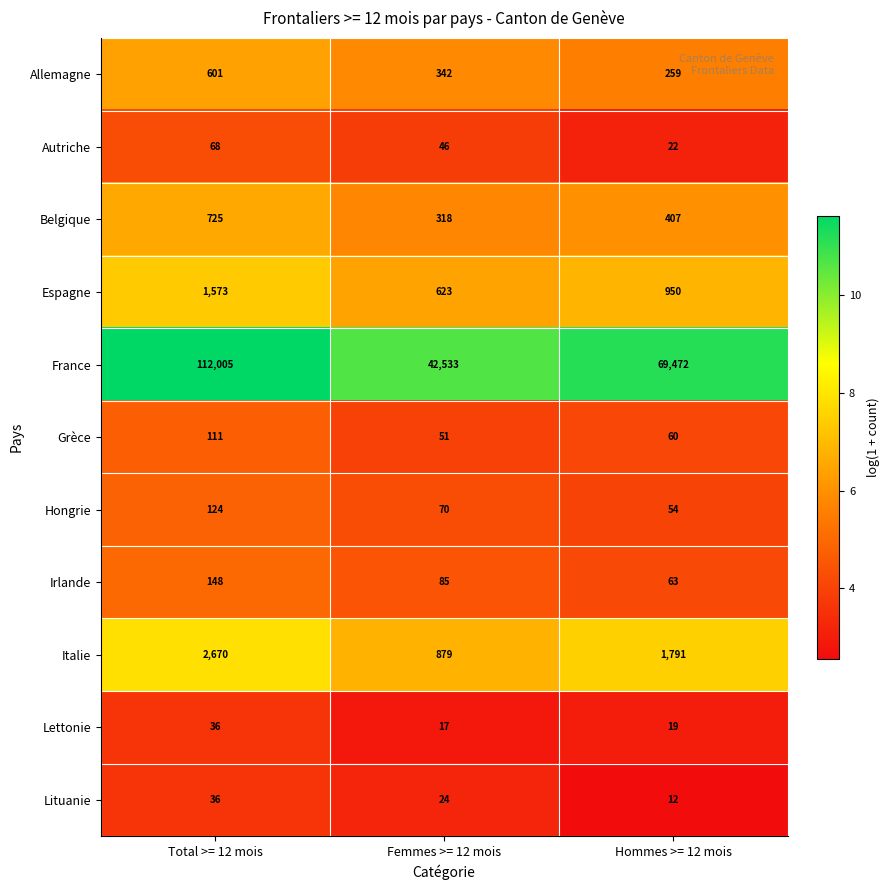

True or false: Allemagne has a value of 855 at Total >= 12 mois.

False